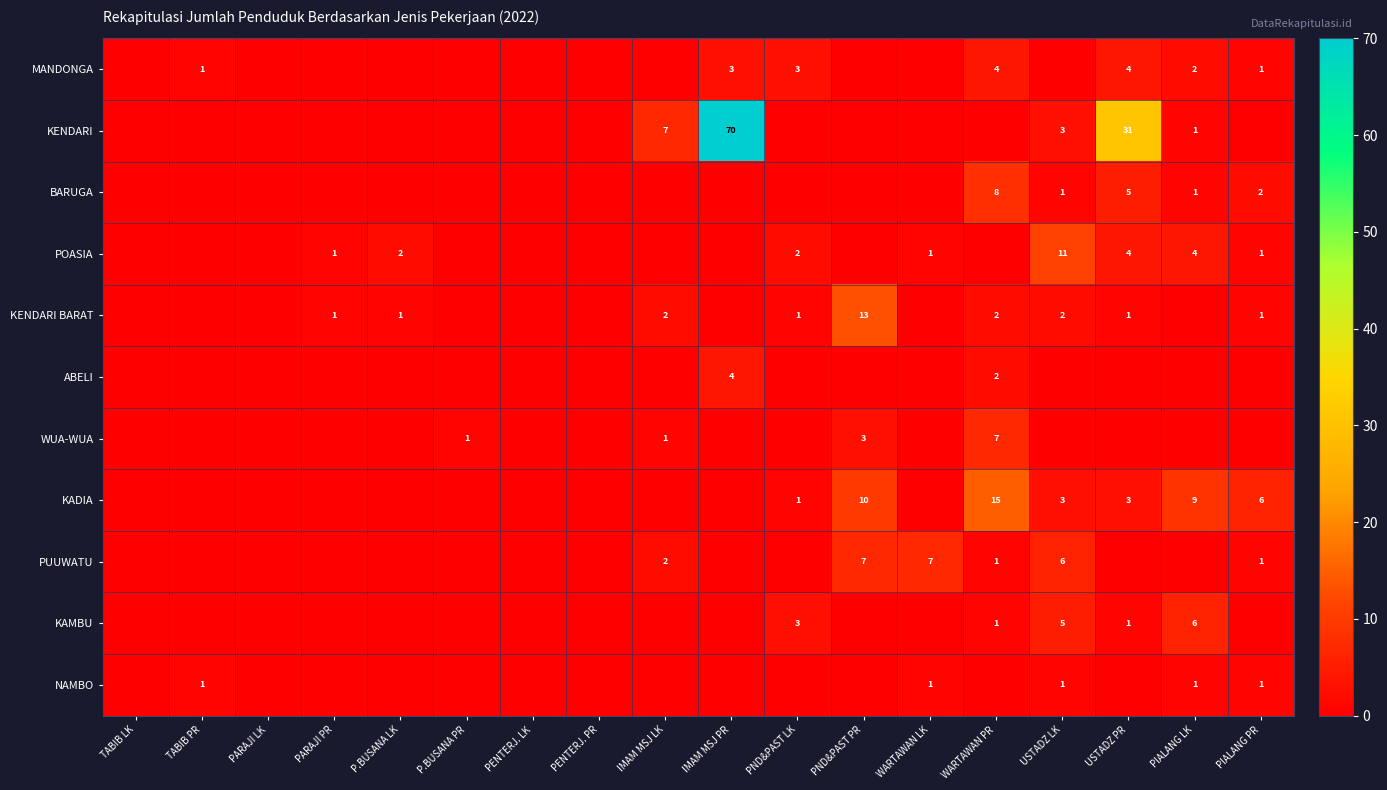

At how many categories does at least one series exceed 0?

14